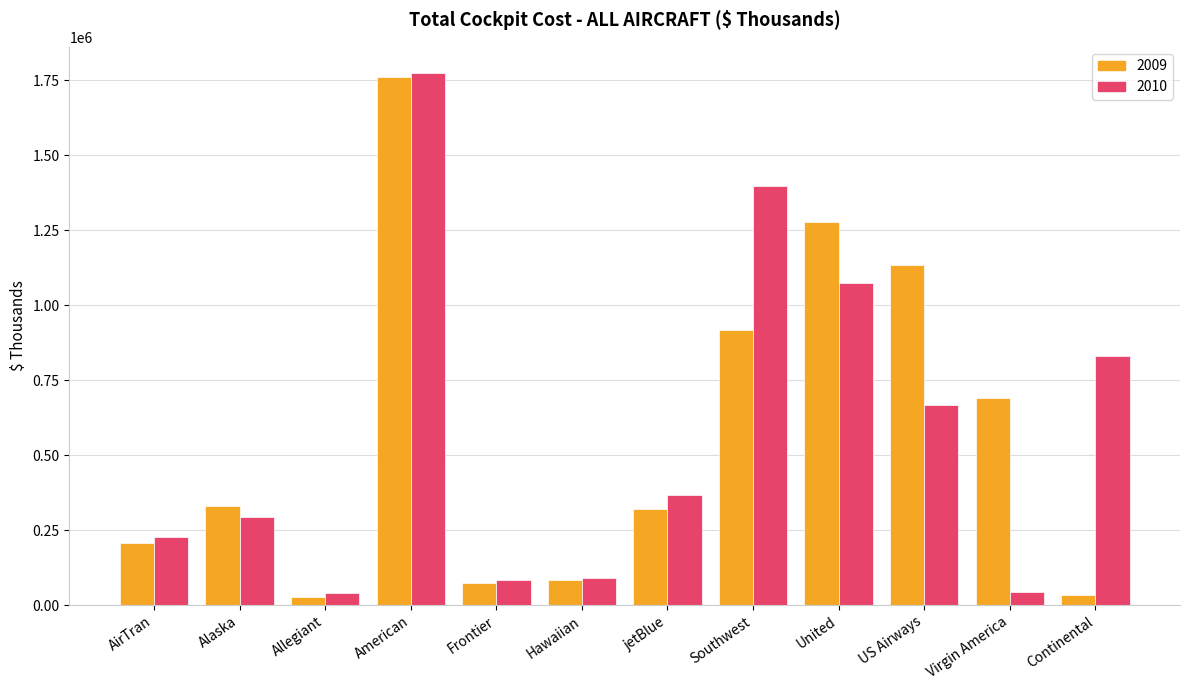

What is the average value of the 2010 series?

573515